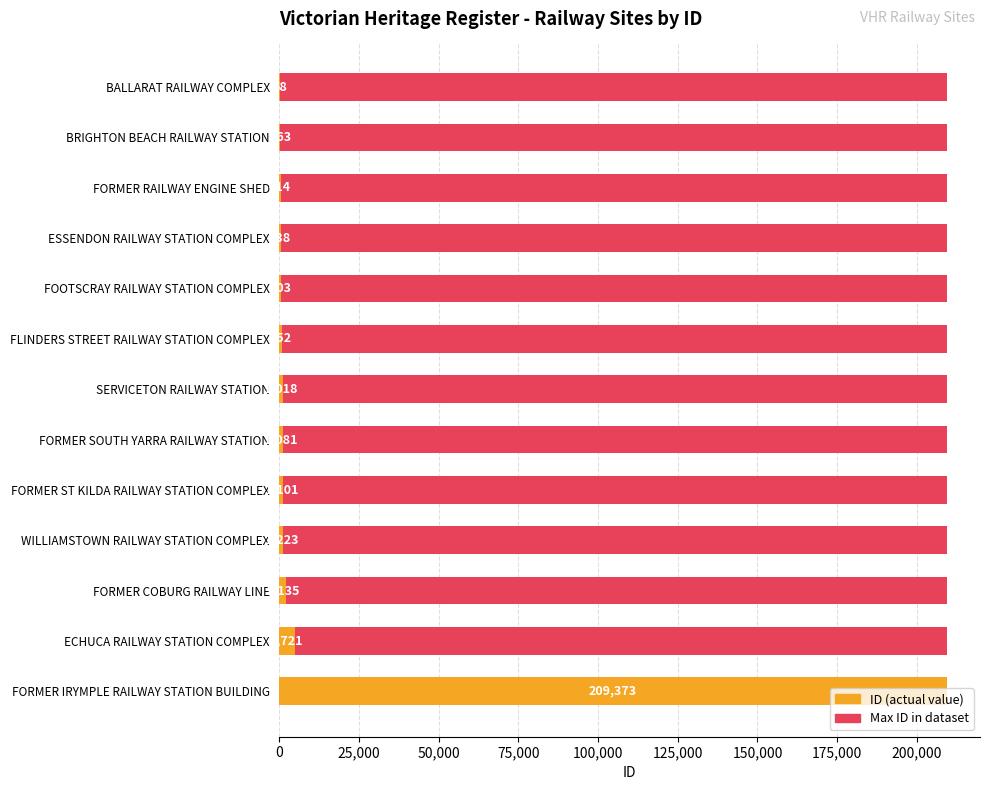

Is the value of ID (actual value) at 150,000 greater than the value of Max ID in dataset at 50,000?

Yes